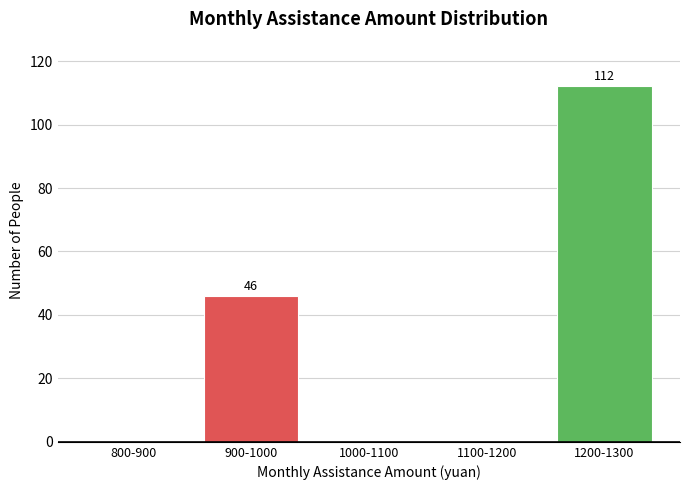

Reading left to right, what are all the values shown in this chart?

800-900=0	900-1000=46	1000-1100=0	1100-1200=0	1200-1300=112